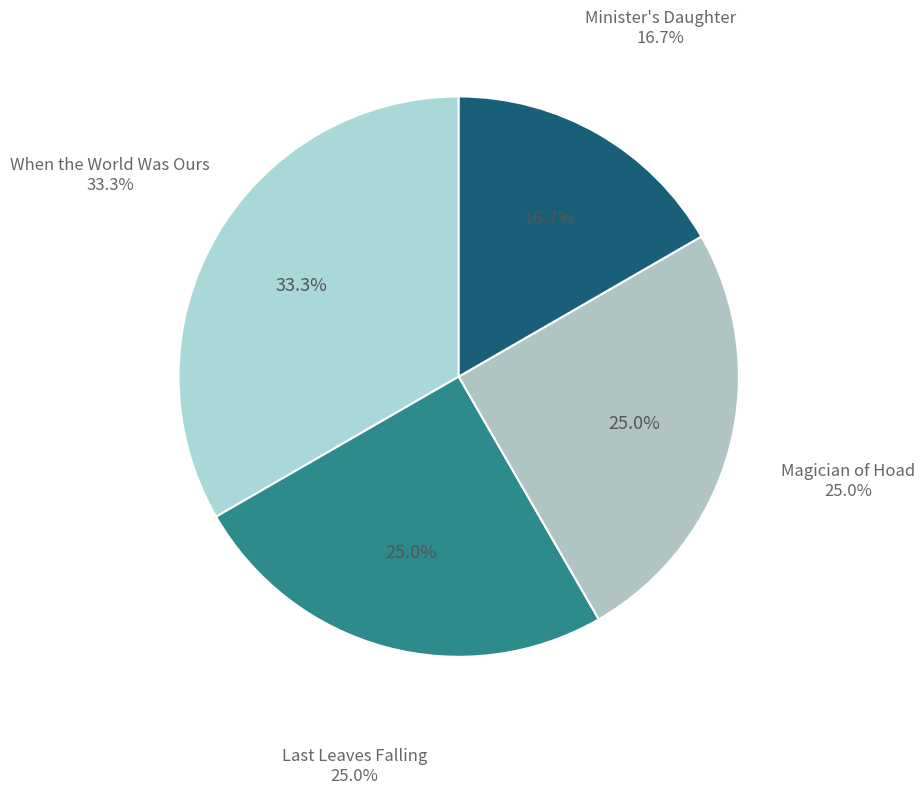

What is the total percentage of Magician of Hoad and Minister's Daughter?

41.7%